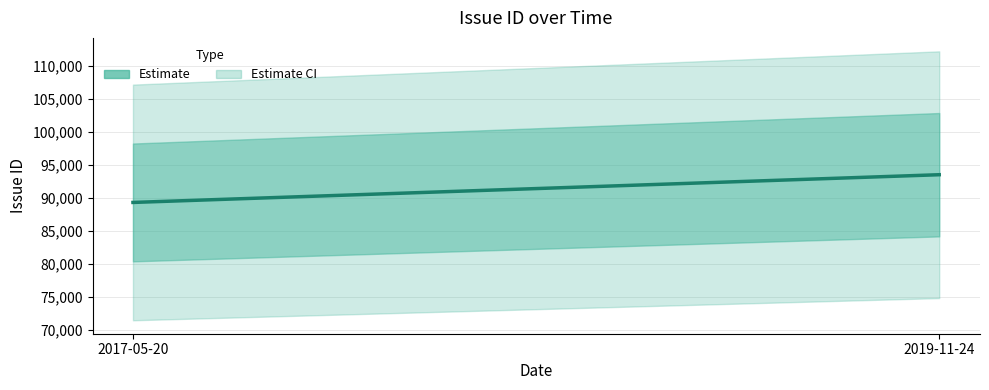

What is the difference between the values at 2019-11-24 and 2017-05-20?

4204